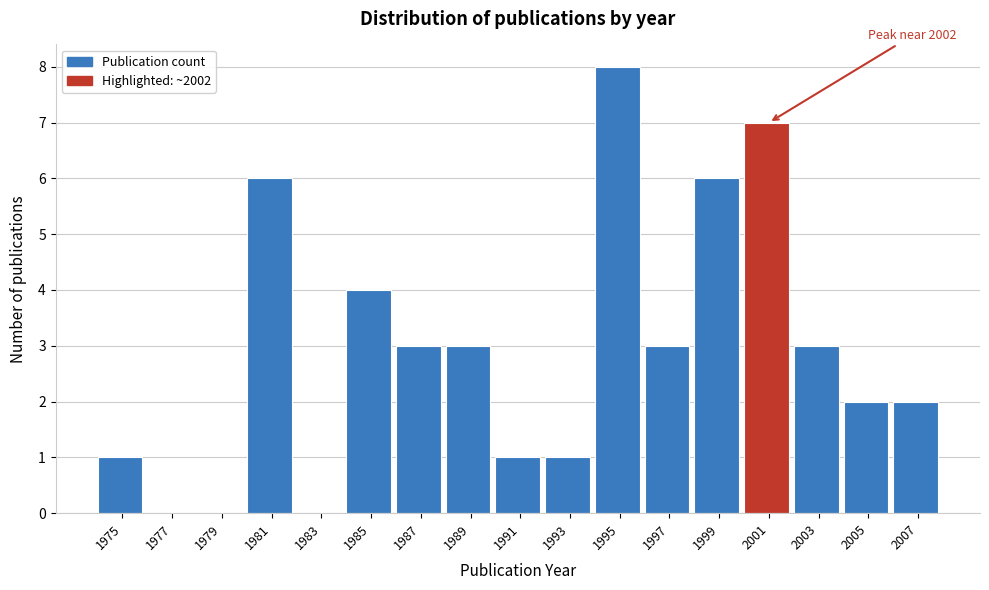

Reading left to right, extract all data points from this chart.

1975=1	1977=0	1979=0	1981=6	1983=0	1985=4	1987=3	1989=3	1991=1	1993=1	1995=8	1997=3	1999=6	2001=7	2003=3	2005=2	2007=2